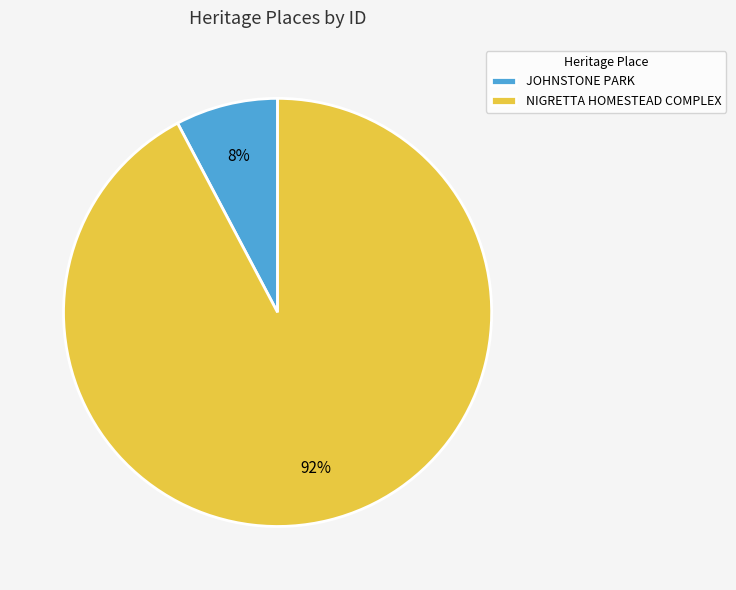

True or false: NIGRETTA HOMESTEAD COMPLEX accounts for 92% of the total.

True